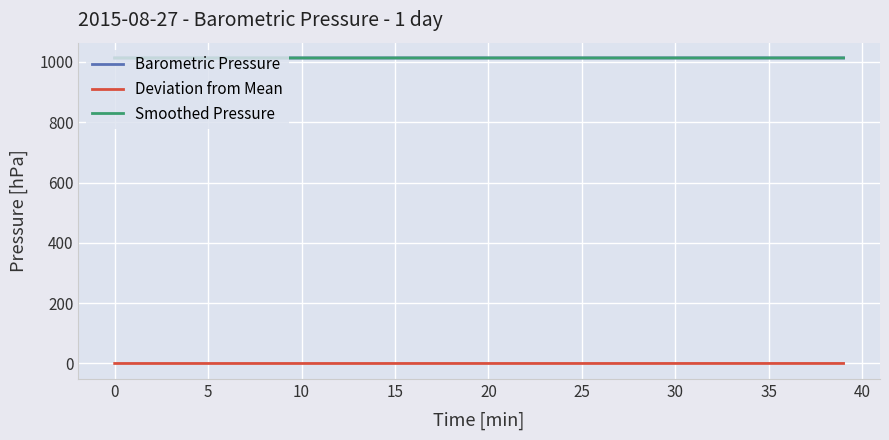

True or false: Barometric Pressure and Deviation from Mean intersect in this chart.

False